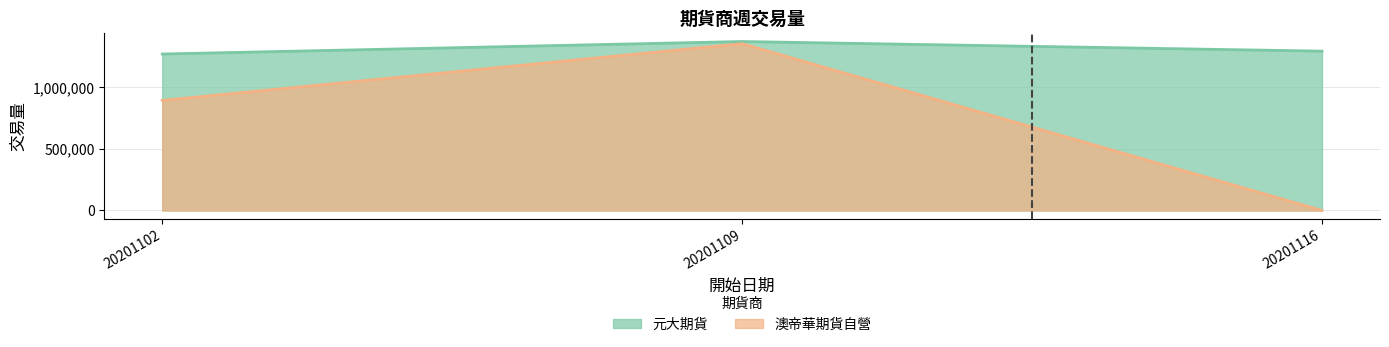

List the series in order of their overall mean, highest first.

元大期貨, 澳帝華期貨自營